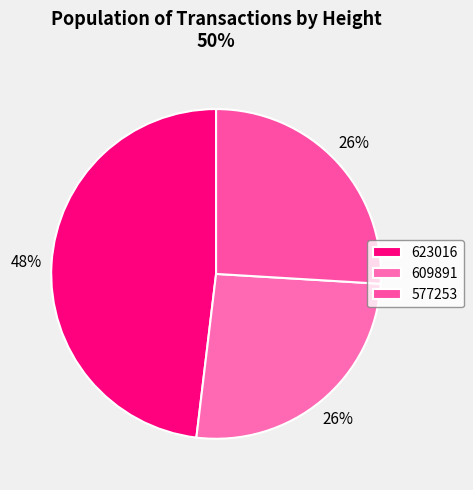

True or false: 609891 accounts for 26% of the total.

True